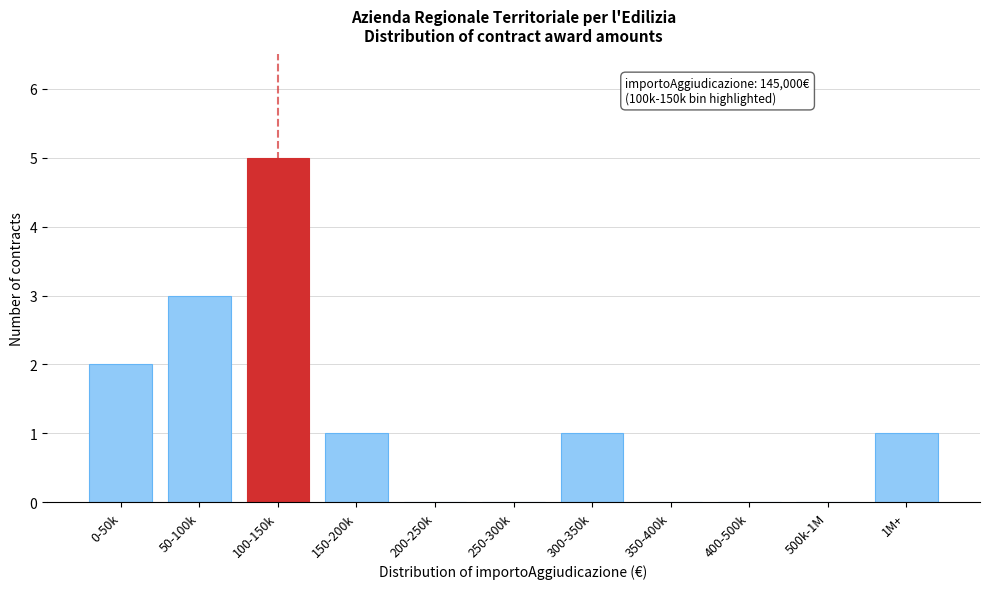

Reading left to right, what are all the values shown in this chart?

0-50k=2	50-100k=3	100-150k=5	150-200k=1	200-250k=0	250-300k=0	300-350k=1	350-400k=0	400-500k=0	500k-1M=0	1M+=1